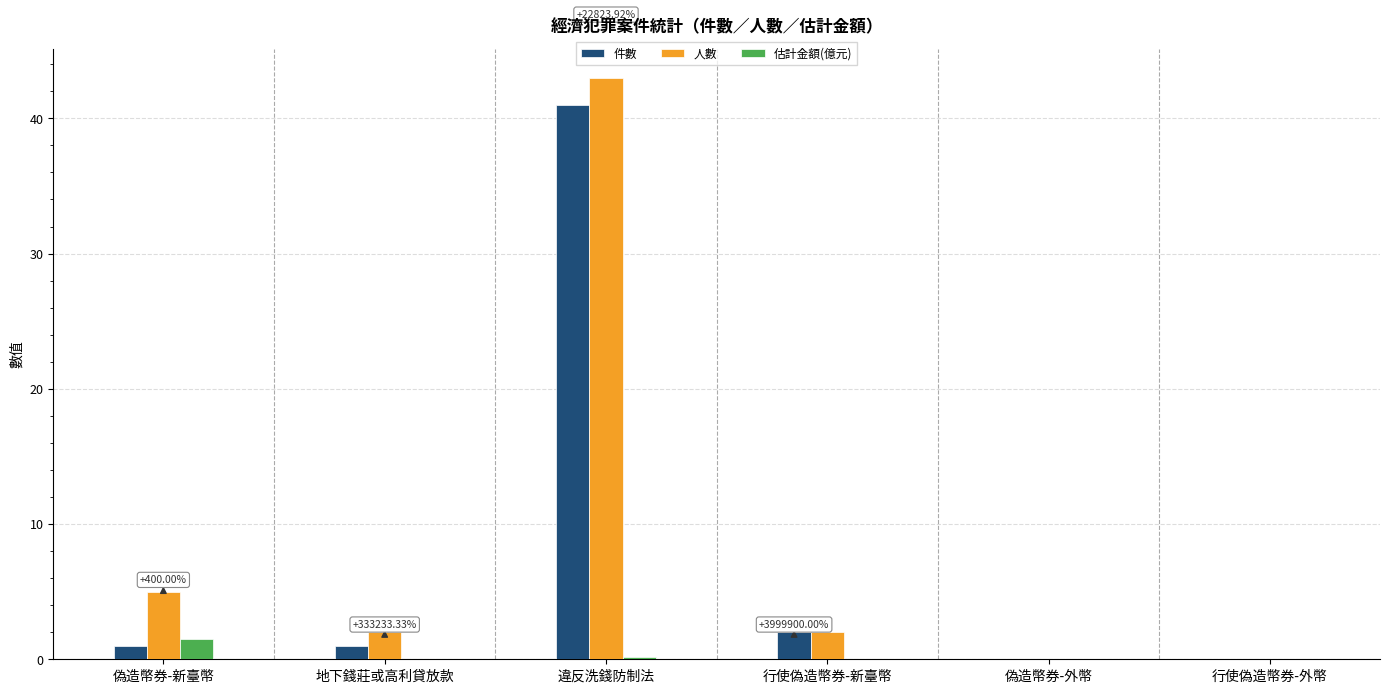

At which category is the sum across all series the highest?

違反洗錢防制法